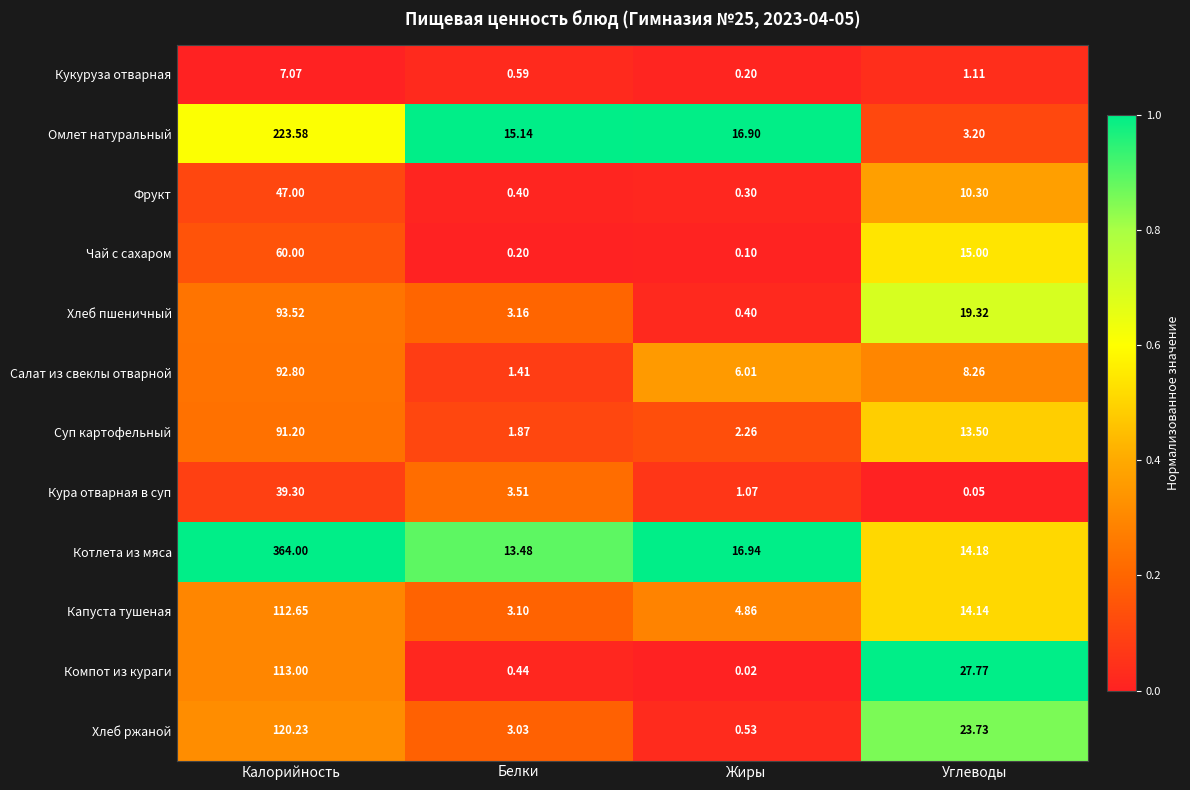

Which series has the largest range (max minus min)?

Котлета из мяса